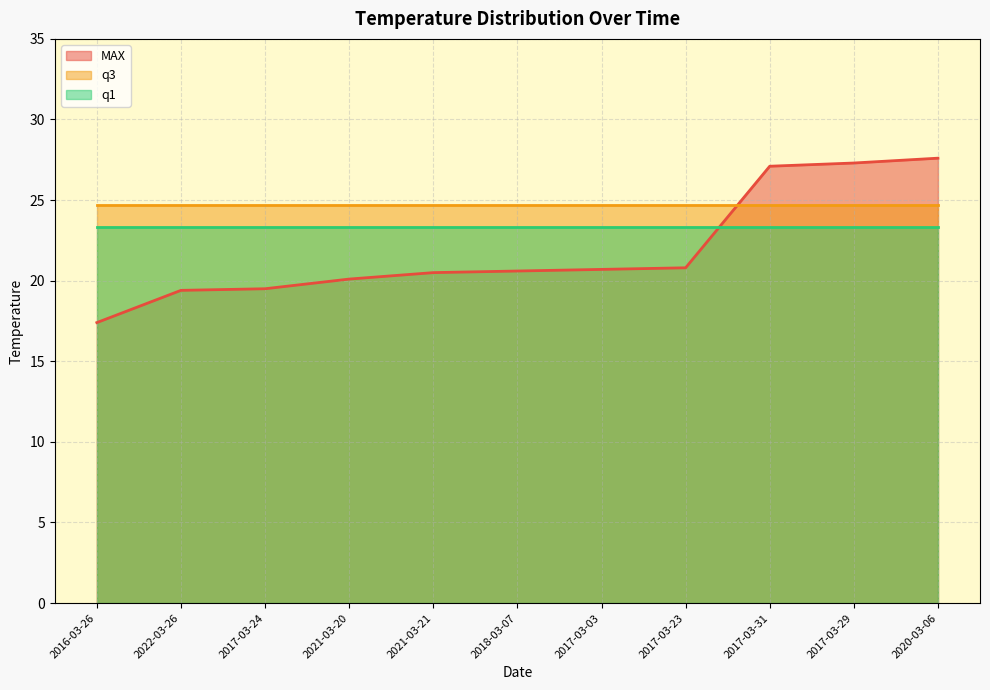

What is the approximate value of q3 at 2021-03-20?

24.7